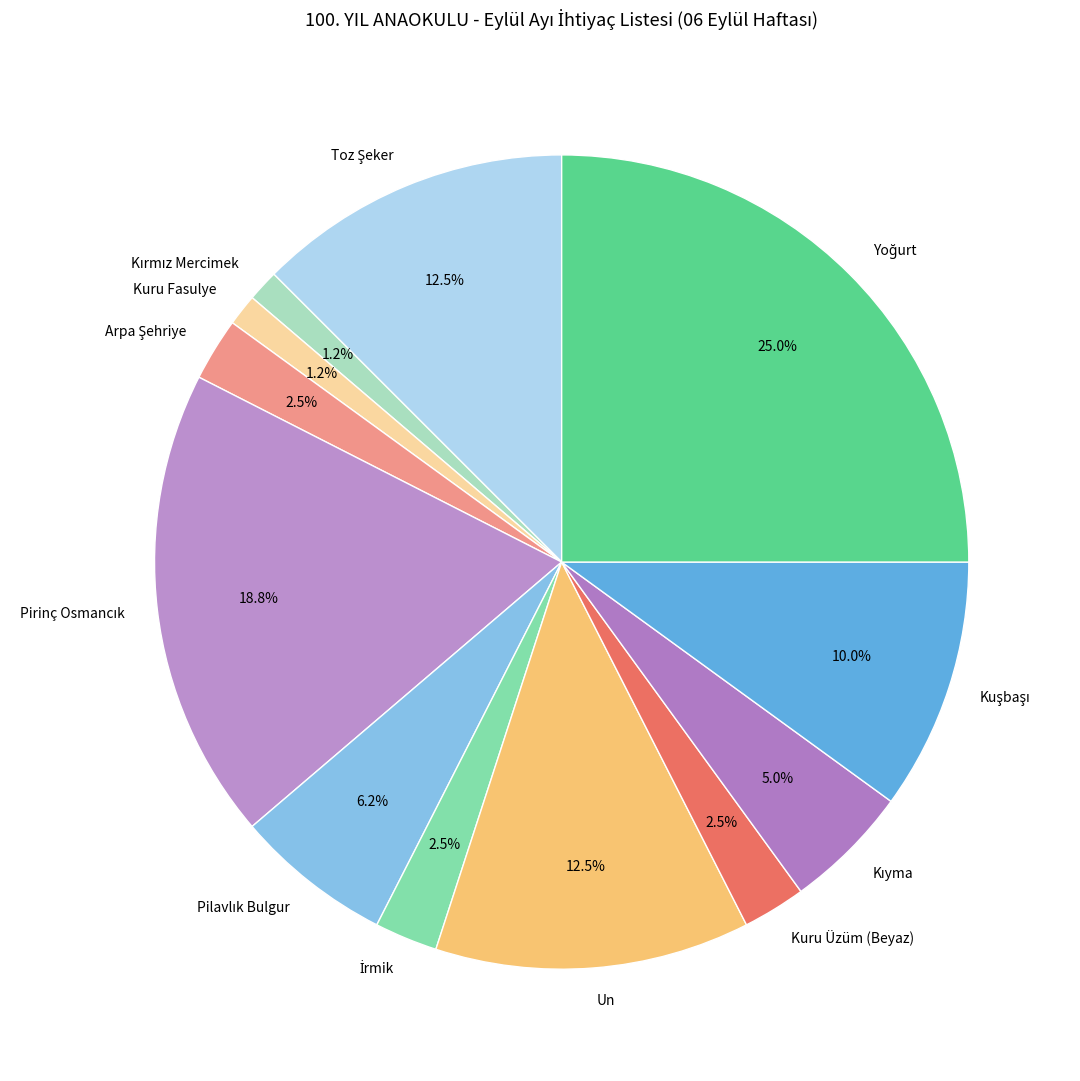

To the nearest percent, what is the combined percentage of Kuru Üzüm (Beyaz) and Un?

15%